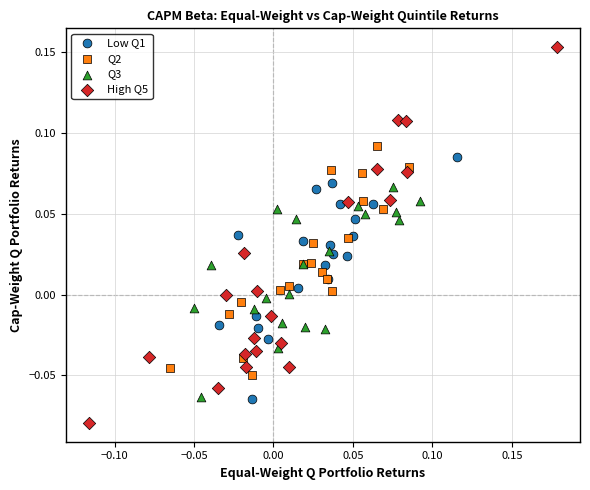

Which series reaches the maximum Y coordinate?

High Q5